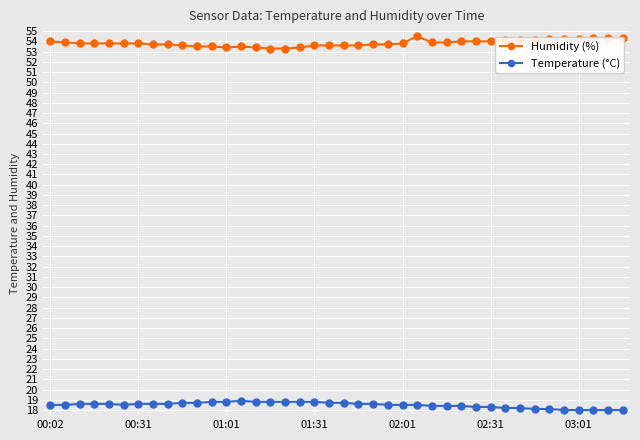

Rank the series by their average value, from lowest to highest.

Temperature (°C), Humidity (%)